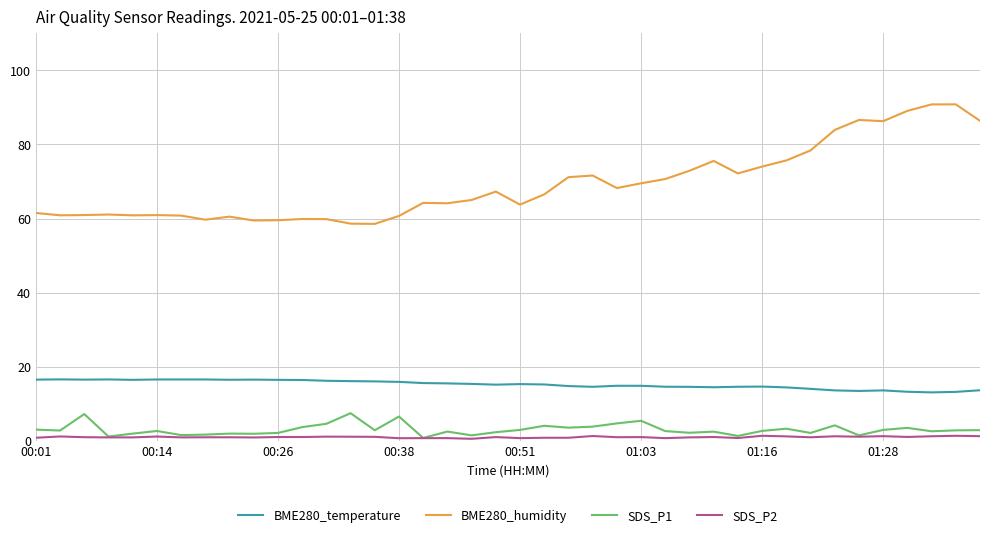

Which series has the widest spread of values?

BME280_humidity